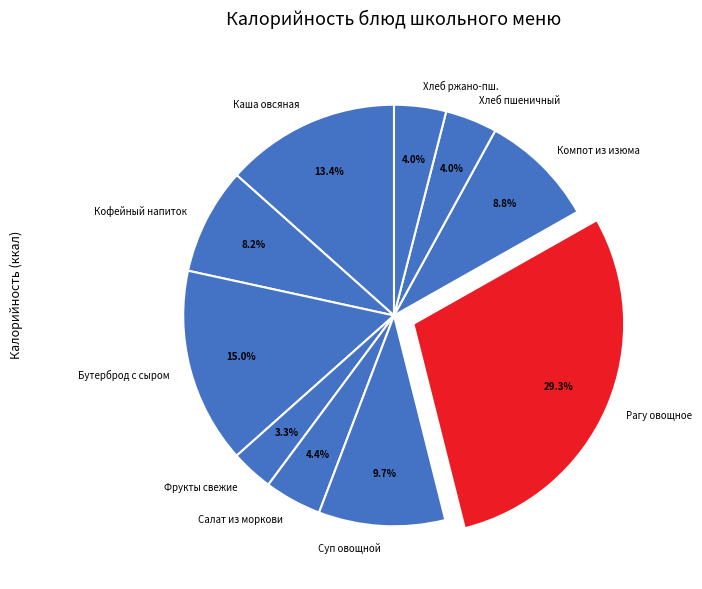

What percentage do Бутерброд с сыром and Салат из моркови together represent?

19.4%